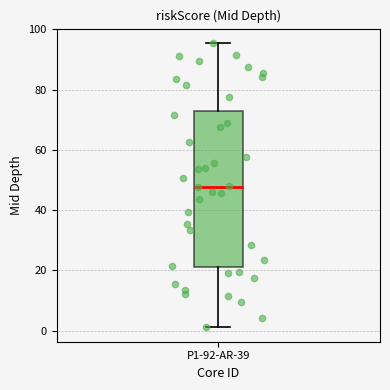

Where is the upper edge of the box for P1-92-AR-39 on the y-axis? The values are not printed on the chart, so give them approximately, as read against the axis.

74